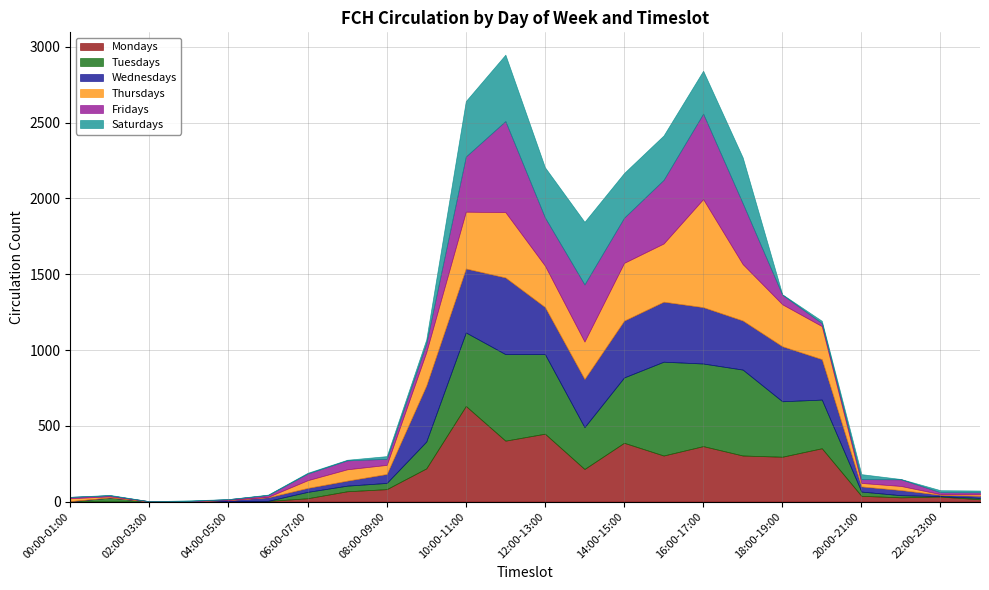

Which series has the largest total across all categories?

Tuesdays